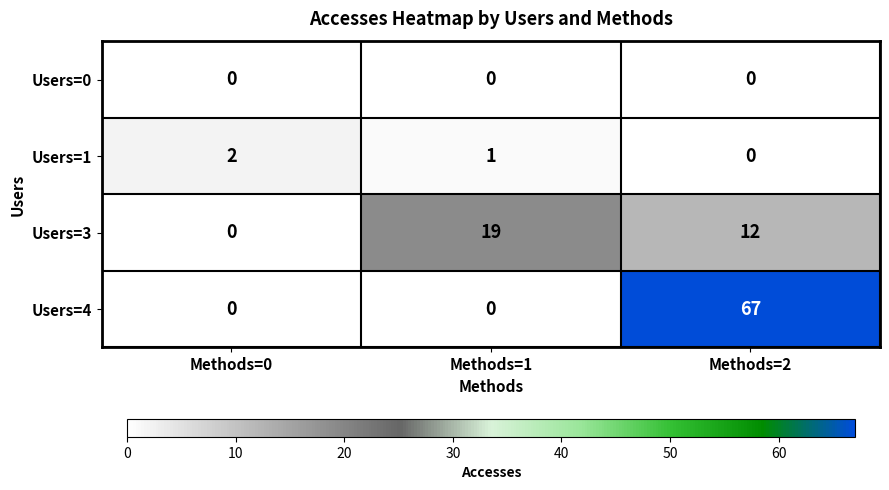

Reading left to right, list all the values displayed in this chart.

Users=0: Methods=0=0	Methods=1=0	Methods=2=0
Users=1: Methods=0=2	Methods=1=1	Methods=2=0
Users=3: Methods=0=0	Methods=1=19	Methods=2=12
Users=4: Methods=0=0	Methods=1=0	Methods=2=67